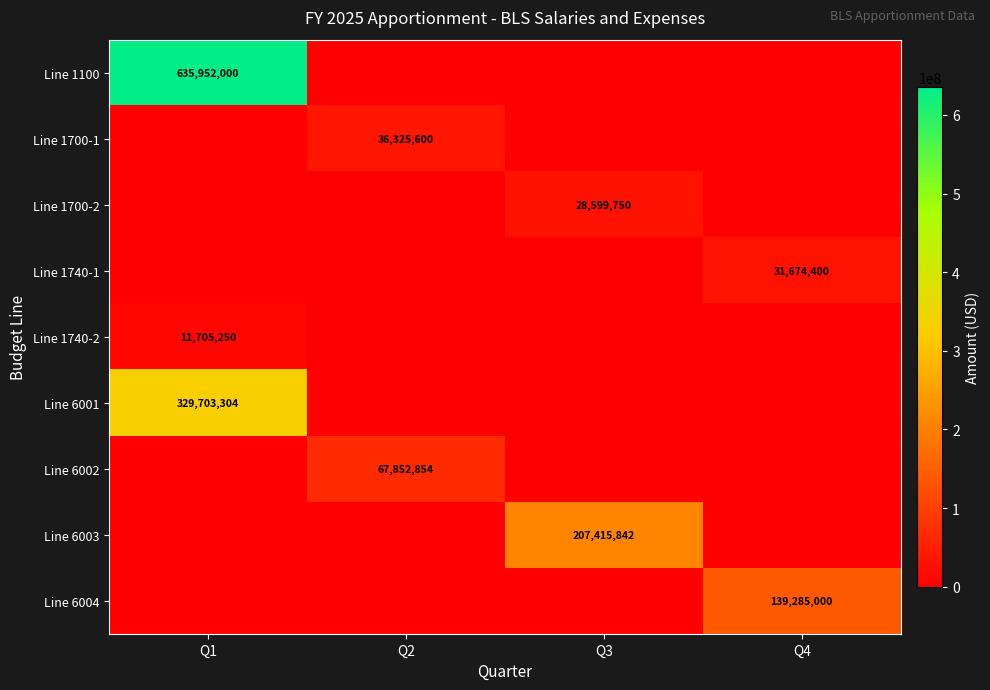

Between Q1 and Q4, which series saw the biggest shift?

Line 1100